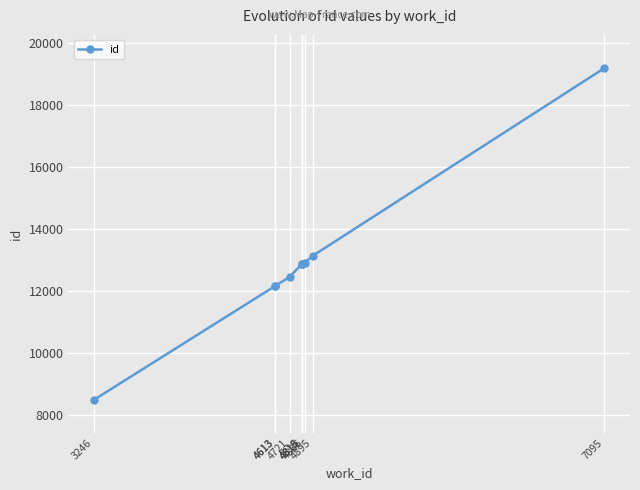

Which category has the highest value across all series?

7095